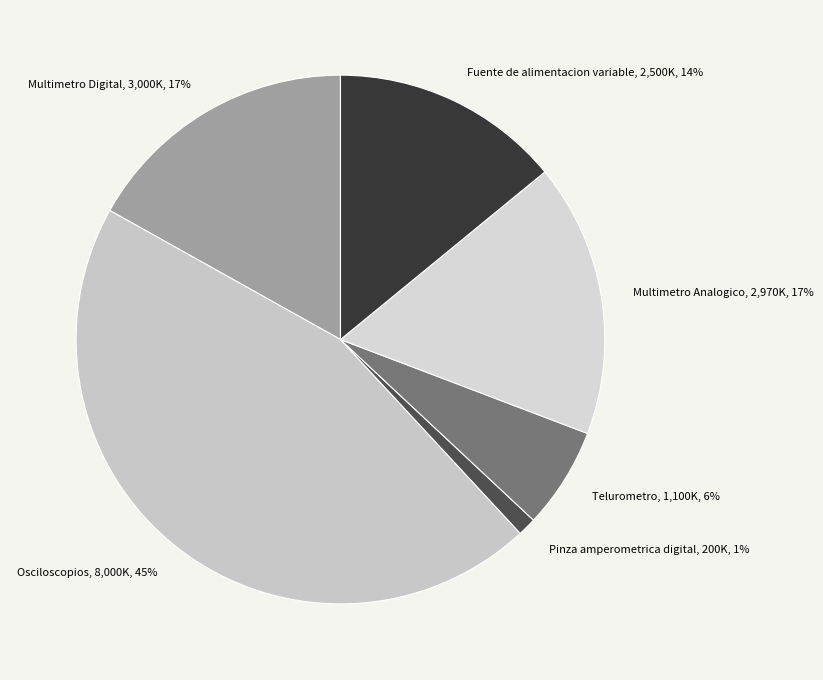

How many slices are in this pie chart?

6